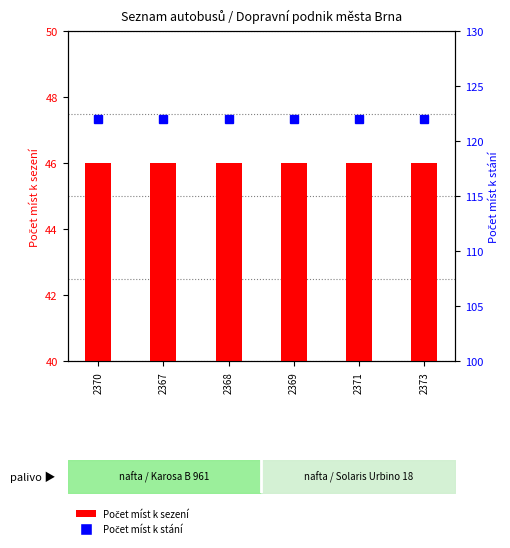

What is the label of the 2nd bar from the right?

2371